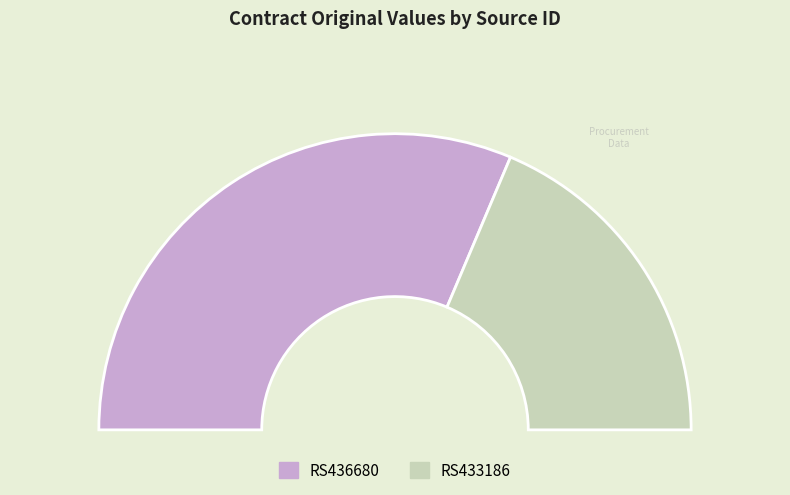

Which slice is the largest?

RS436680